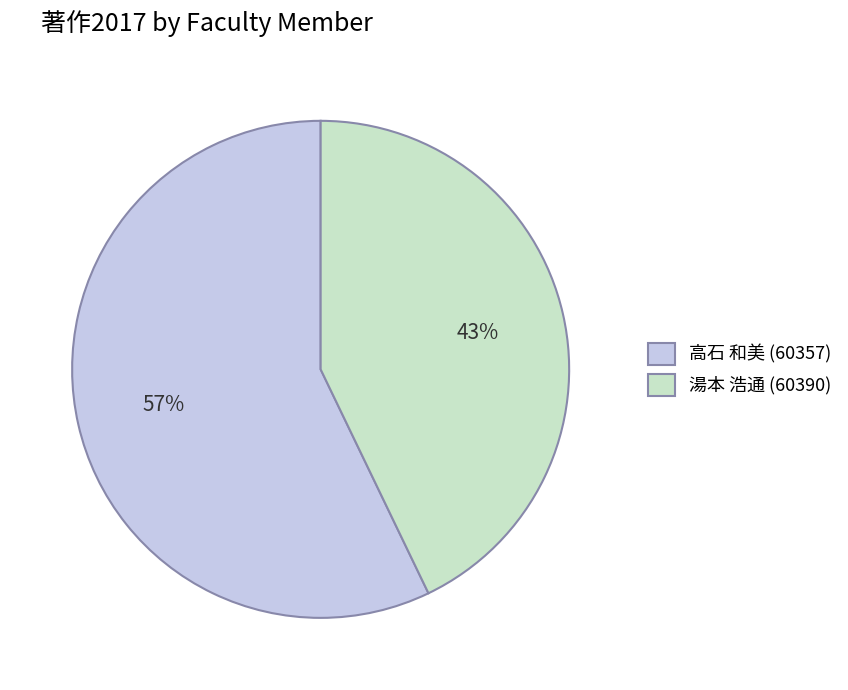

Count the number of slices in the pie.

2